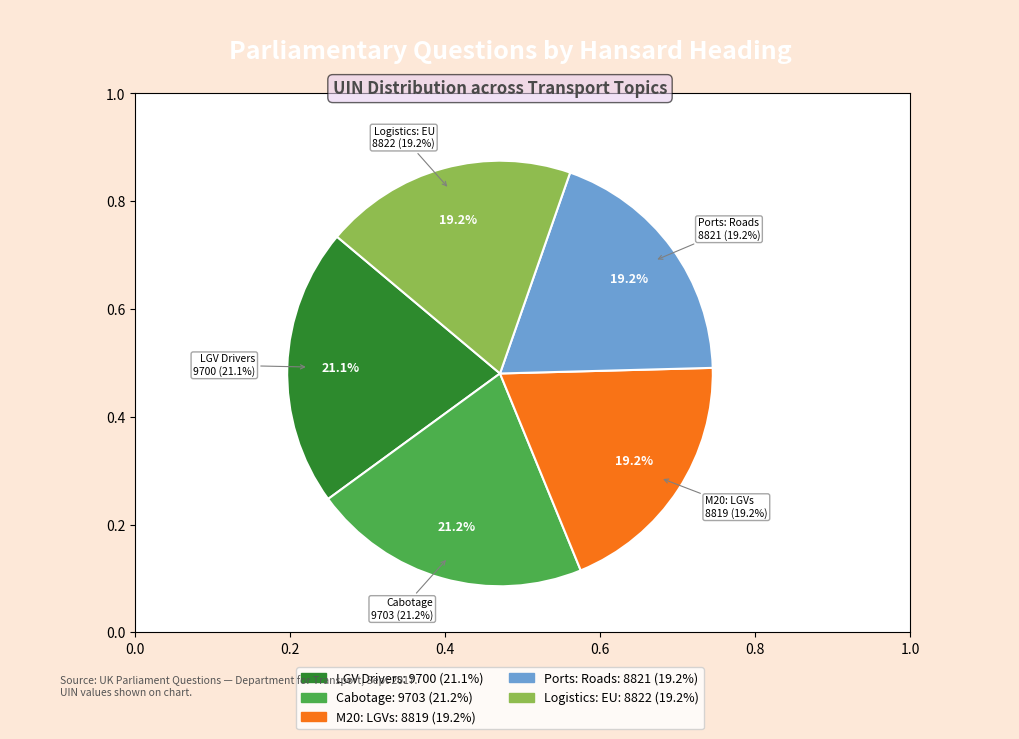

What is the ratio of the value at M20: Large Goods Vehicles to the value at Large Goods Vehicle Drivers?

0.9